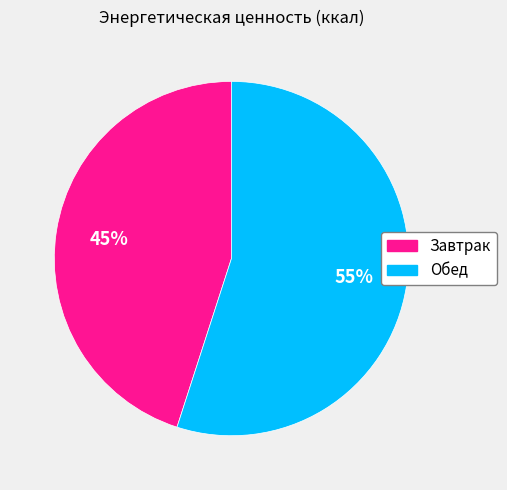

What percentage is the Завтрак slice, to the nearest percent?

45%